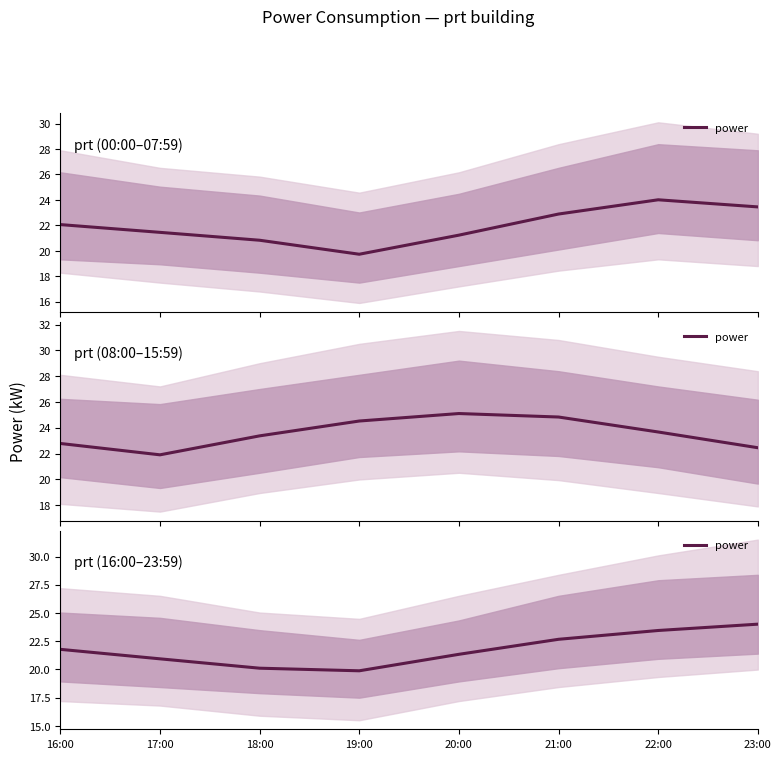

Reading right to left, transcribe all the data shown in this chart.

23:00=24.0	22:00=23.4	21:00=22.7	20:00=21.3	19:00=19.9	18:00=20.1	17:00=20.9	16:00=21.8